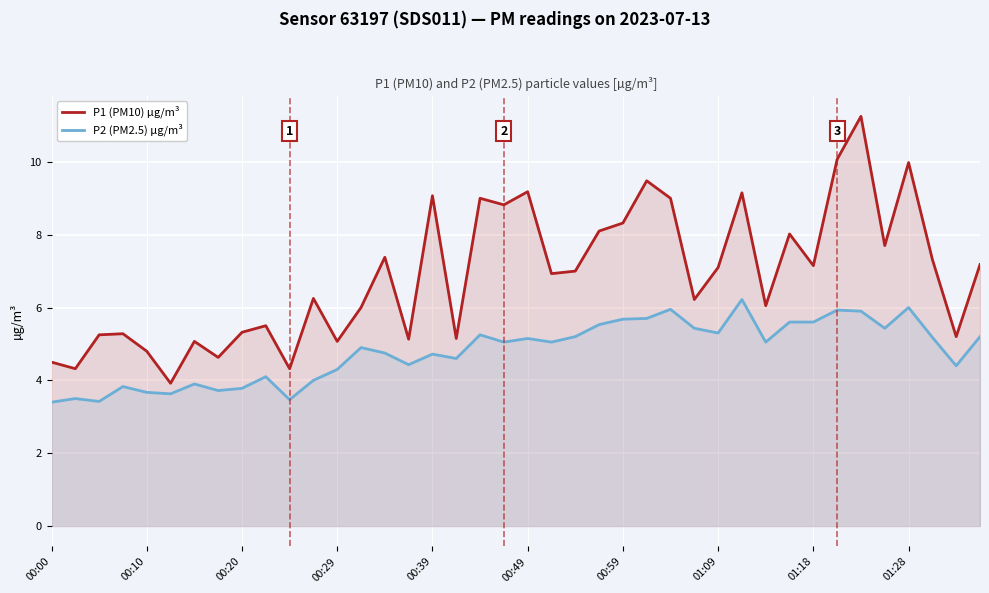

Rank the series by their maximum value, from highest to lowest.

P1 (PM10) µg/m³, P2 (PM2.5) µg/m³